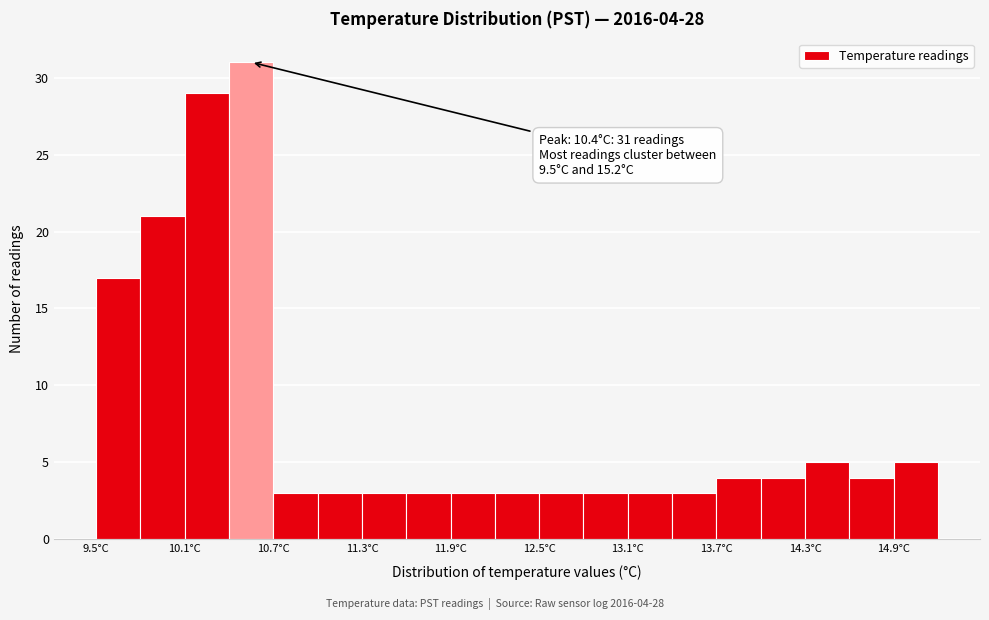

Around what value on the x-axis is the tallest bar? Give the approximate position of its centre, as read against the axis.

10.6